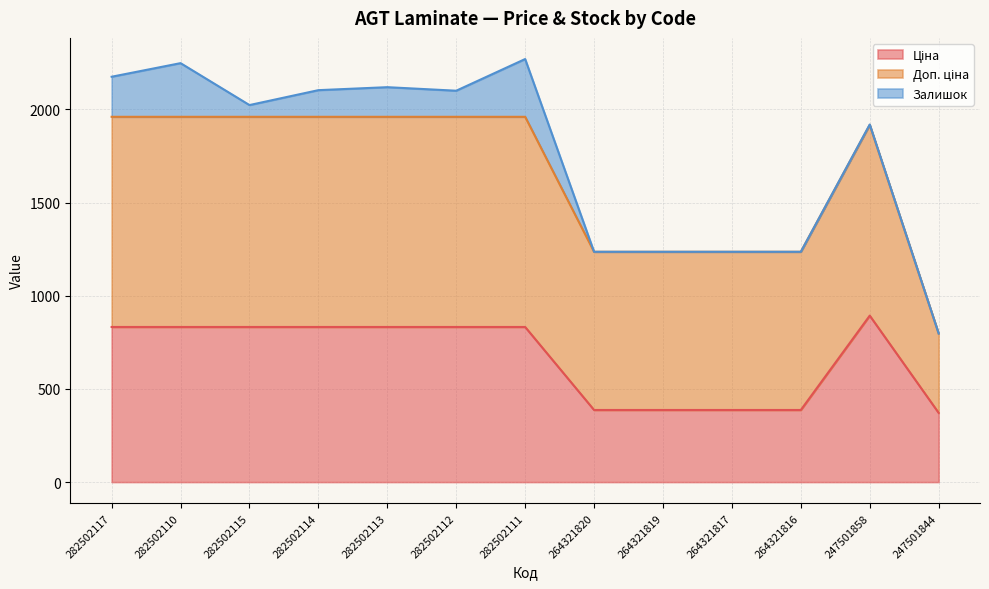

At how many categories does at least one series exceed 744?

12